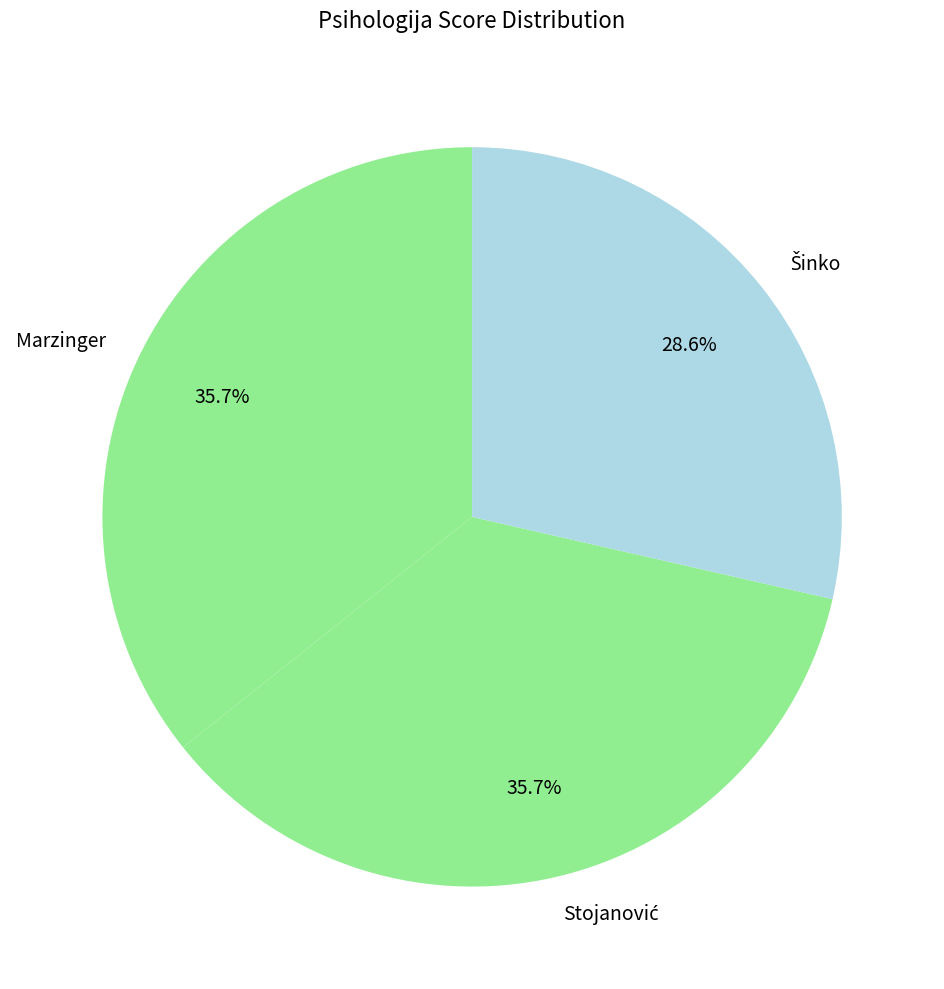

To the nearest percent, what is the average slice percentage?

33%